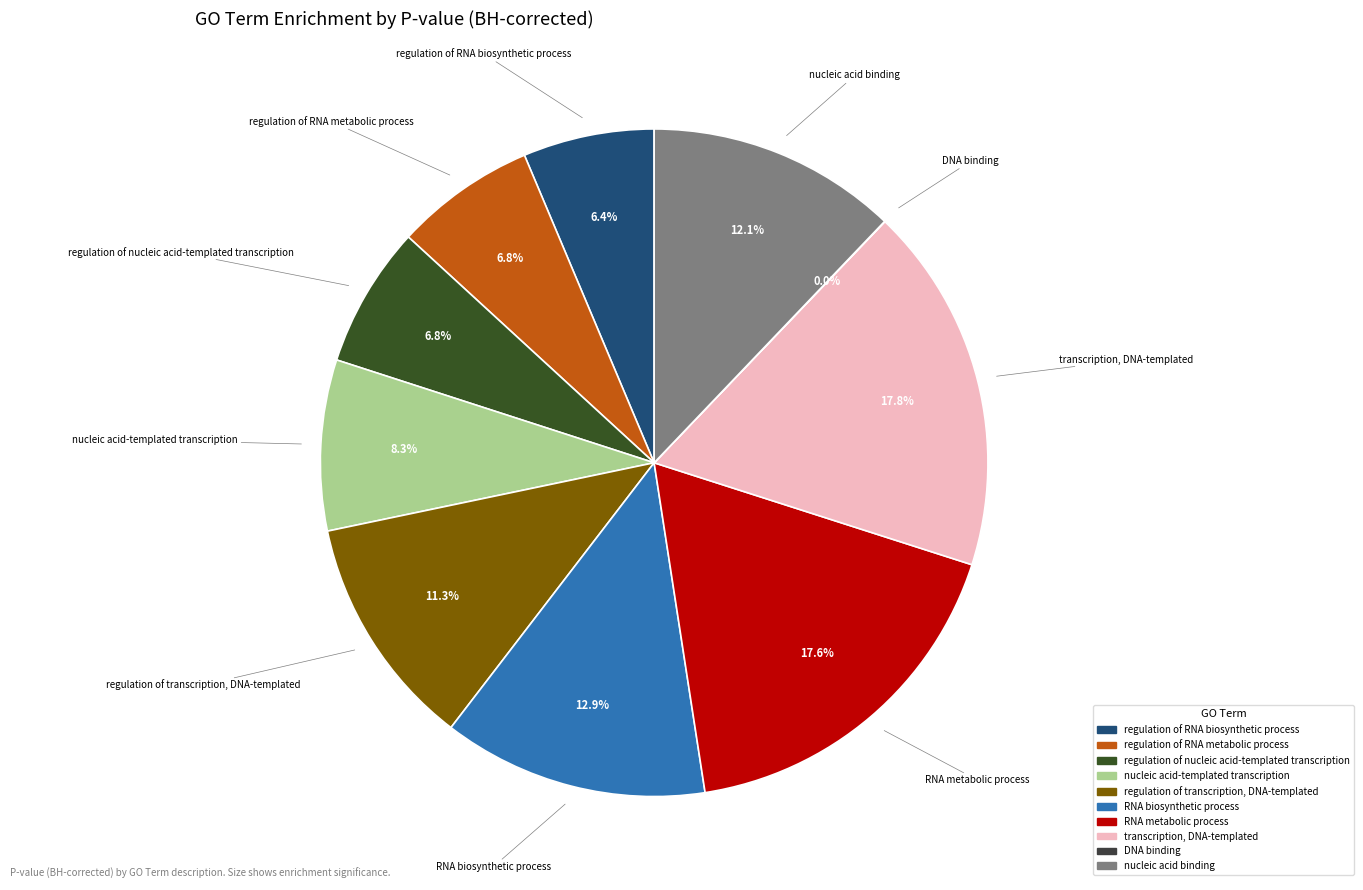

What percentage do regulation of RNA biosynthetic process and regulation of transcription, DNA-templated together represent?

17.7%